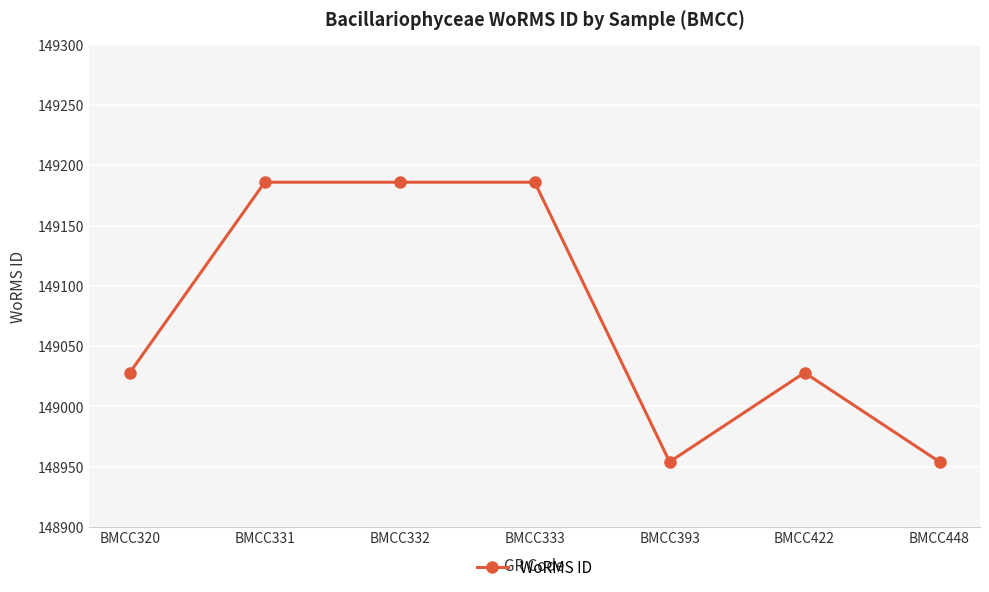

What is the difference between the maximum and minimum values?

232